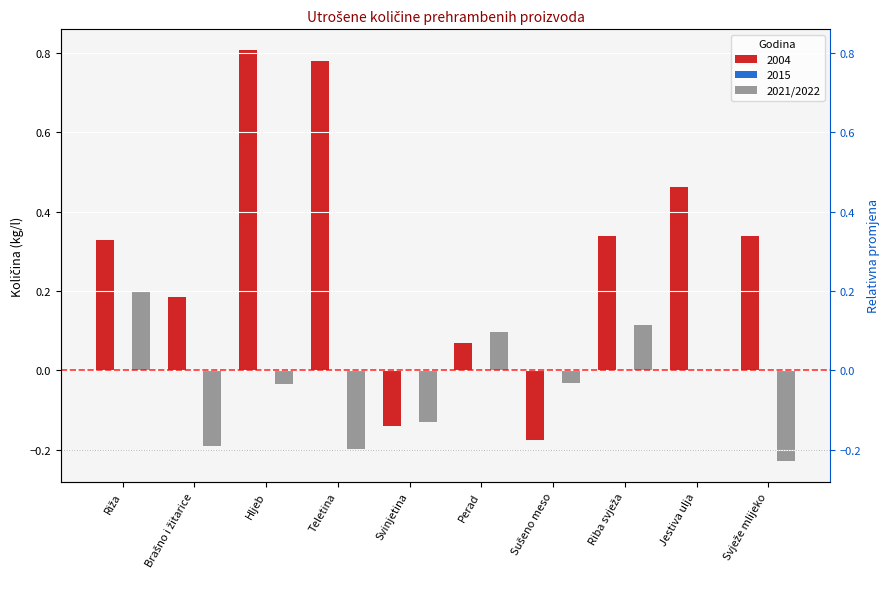

True or false: the data shows -0.2 at Brašno i žitarice.

True